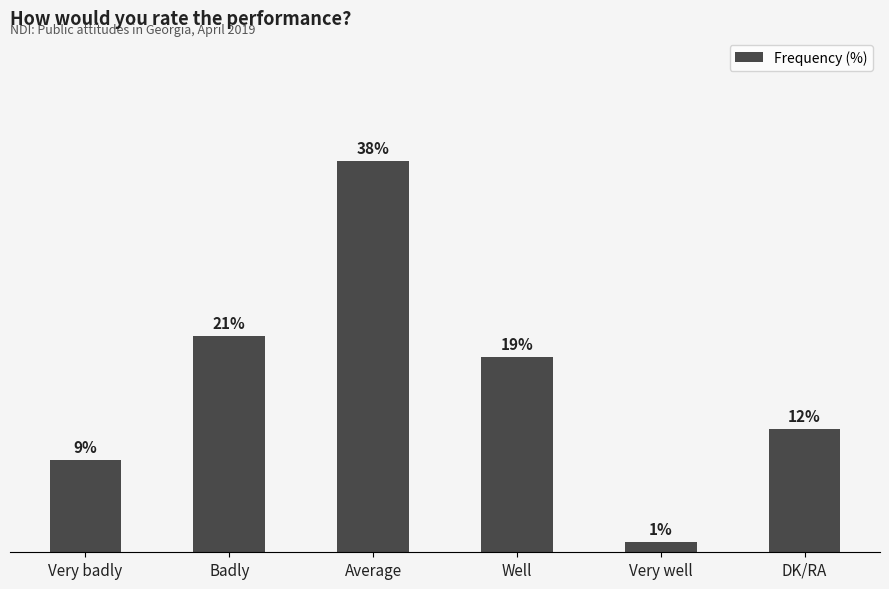

At which category does the chart reach its peak across all series?

Average